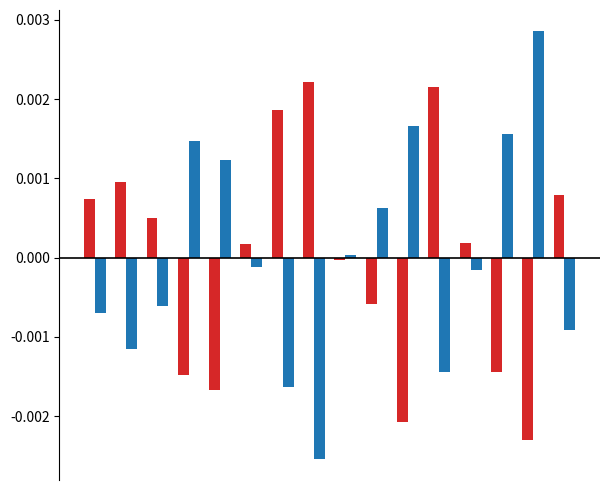

How many distinct data groups are displayed?

2